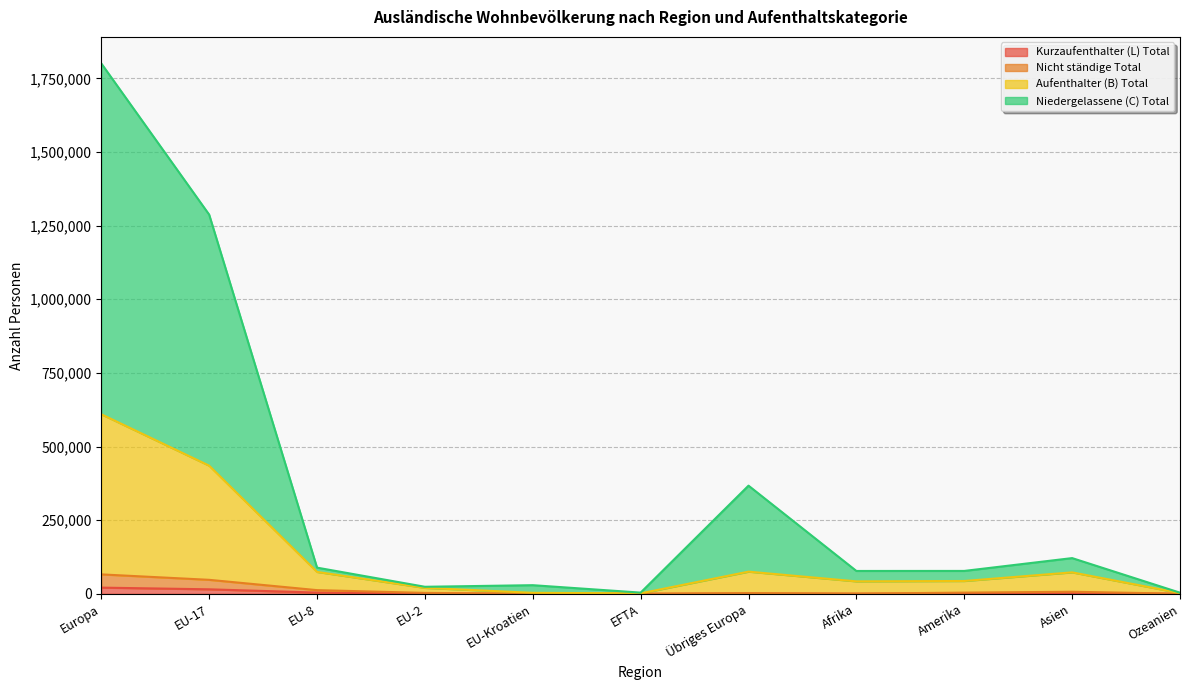

How many data points in Aufenthalter (B) Total are above 43543?

5